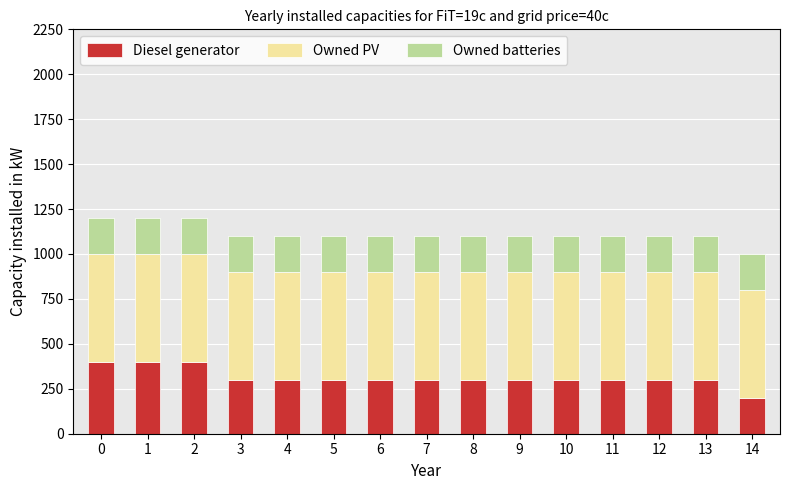

The value of Diesel generator at 6 is 300. True or false?

True